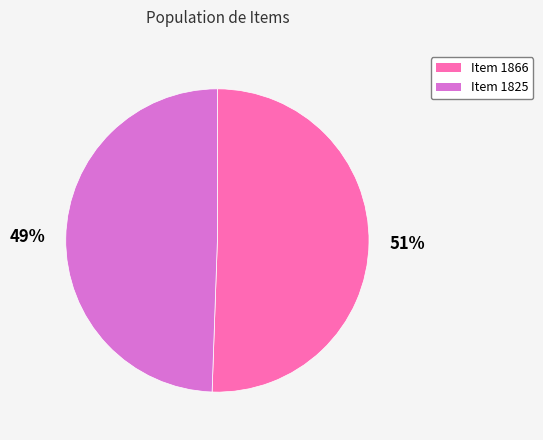

Which category has the smallest portion of the pie?

Item 1825